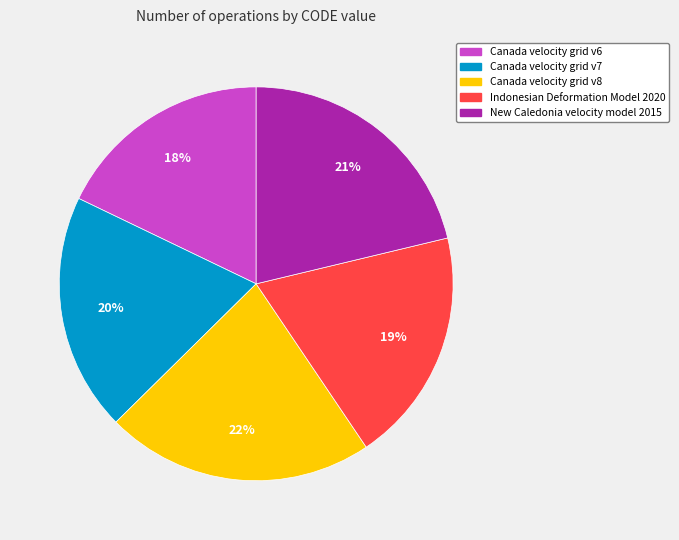

Is Indonesian Deformation Model 2020 the majority of the pie?

No